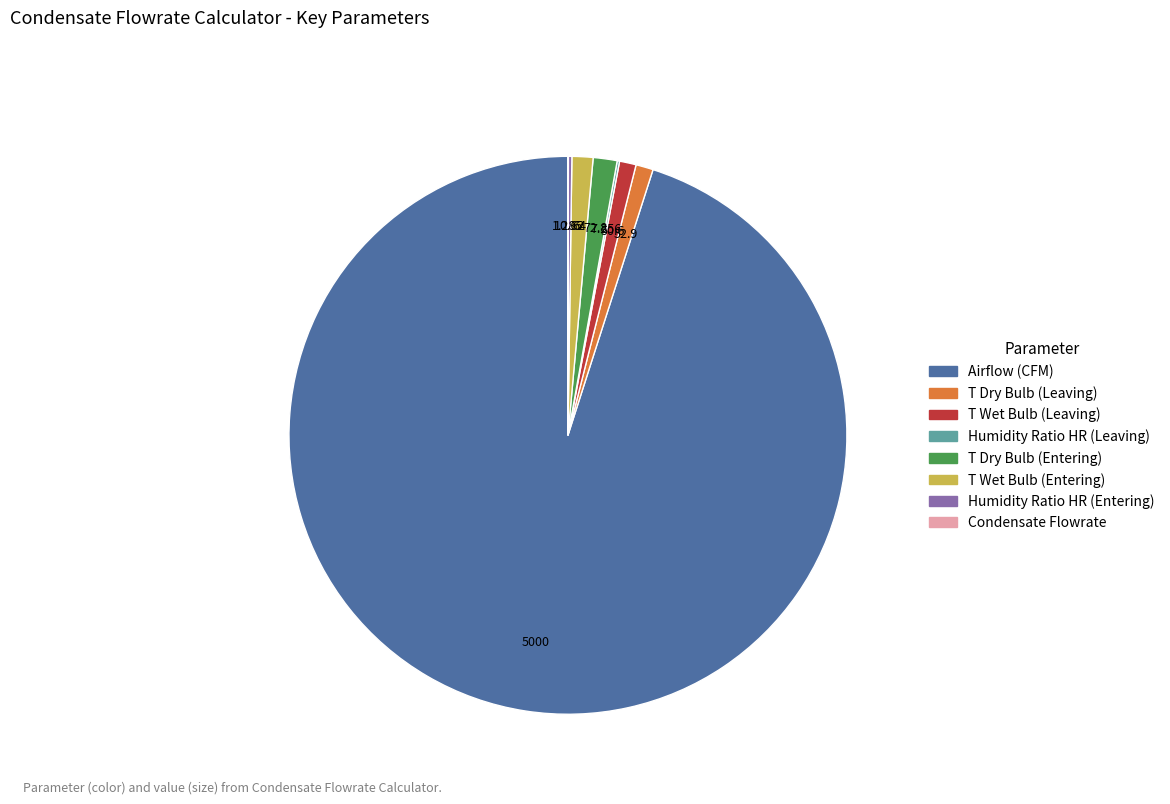

Between T Wet Bulb (Leaving) and Airflow (CFM), which is larger?

Airflow (CFM)